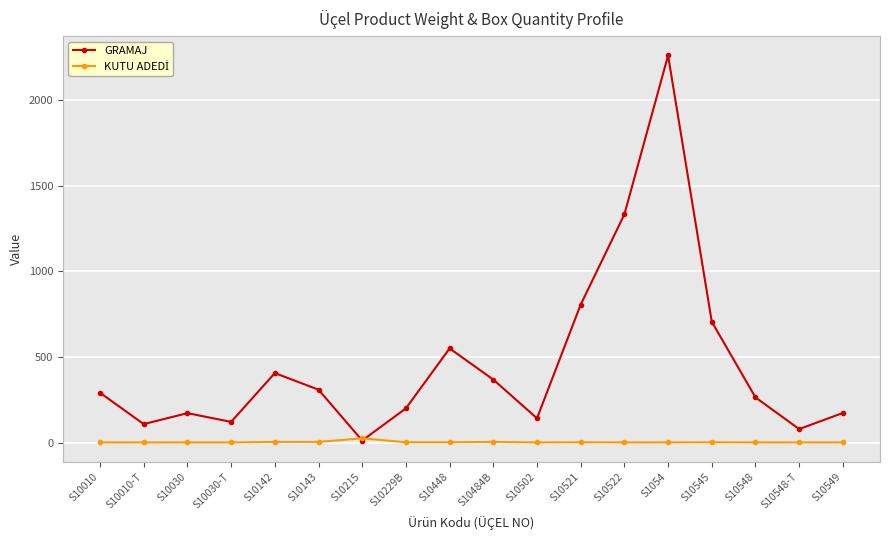

The value of GRAMAJ at S10484B is 368. True or false?

True